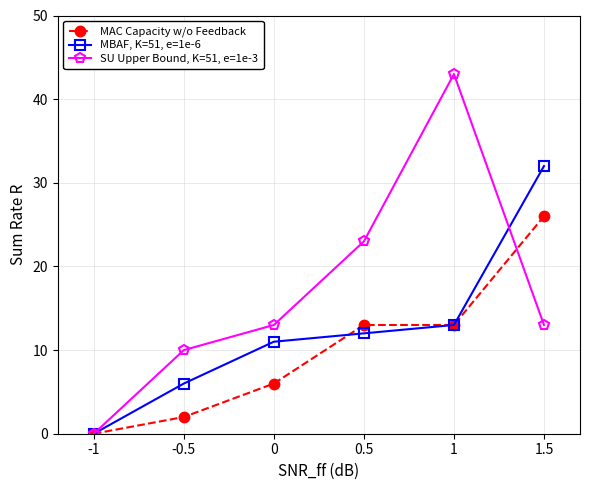

Reading left to right, extract all data points from this chart.

MAC Capacity w/o Feedback: 0	2	6	13	13	26
MBAF, K=51, e=1e-6: 0	6	11	12	13	32
SU Upper Bound, K=51, e=1e-3: 0	10	13	23	43	13